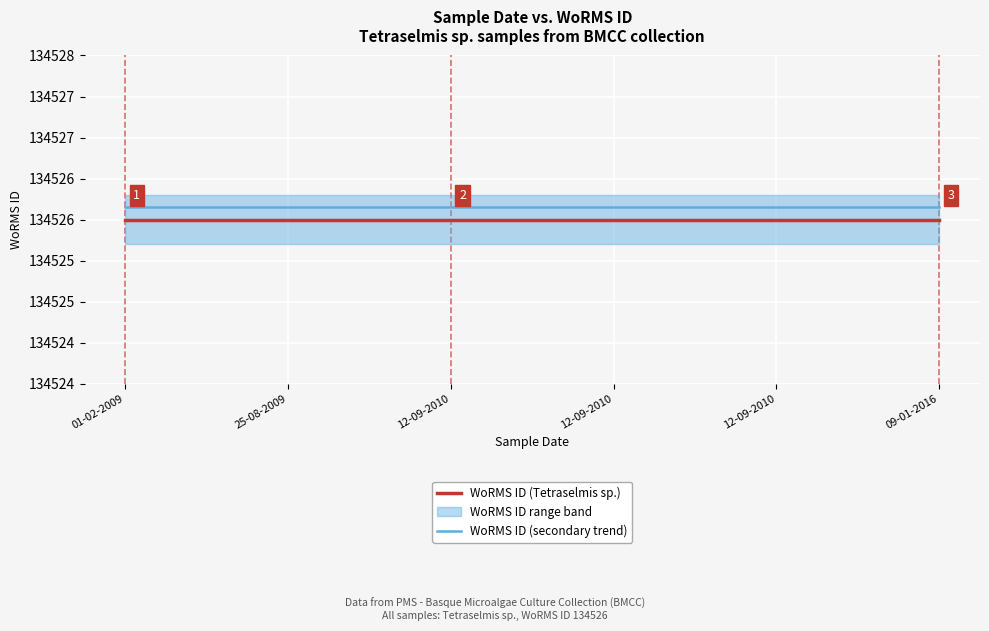

Is this an area chart (filled region under the line)?

No